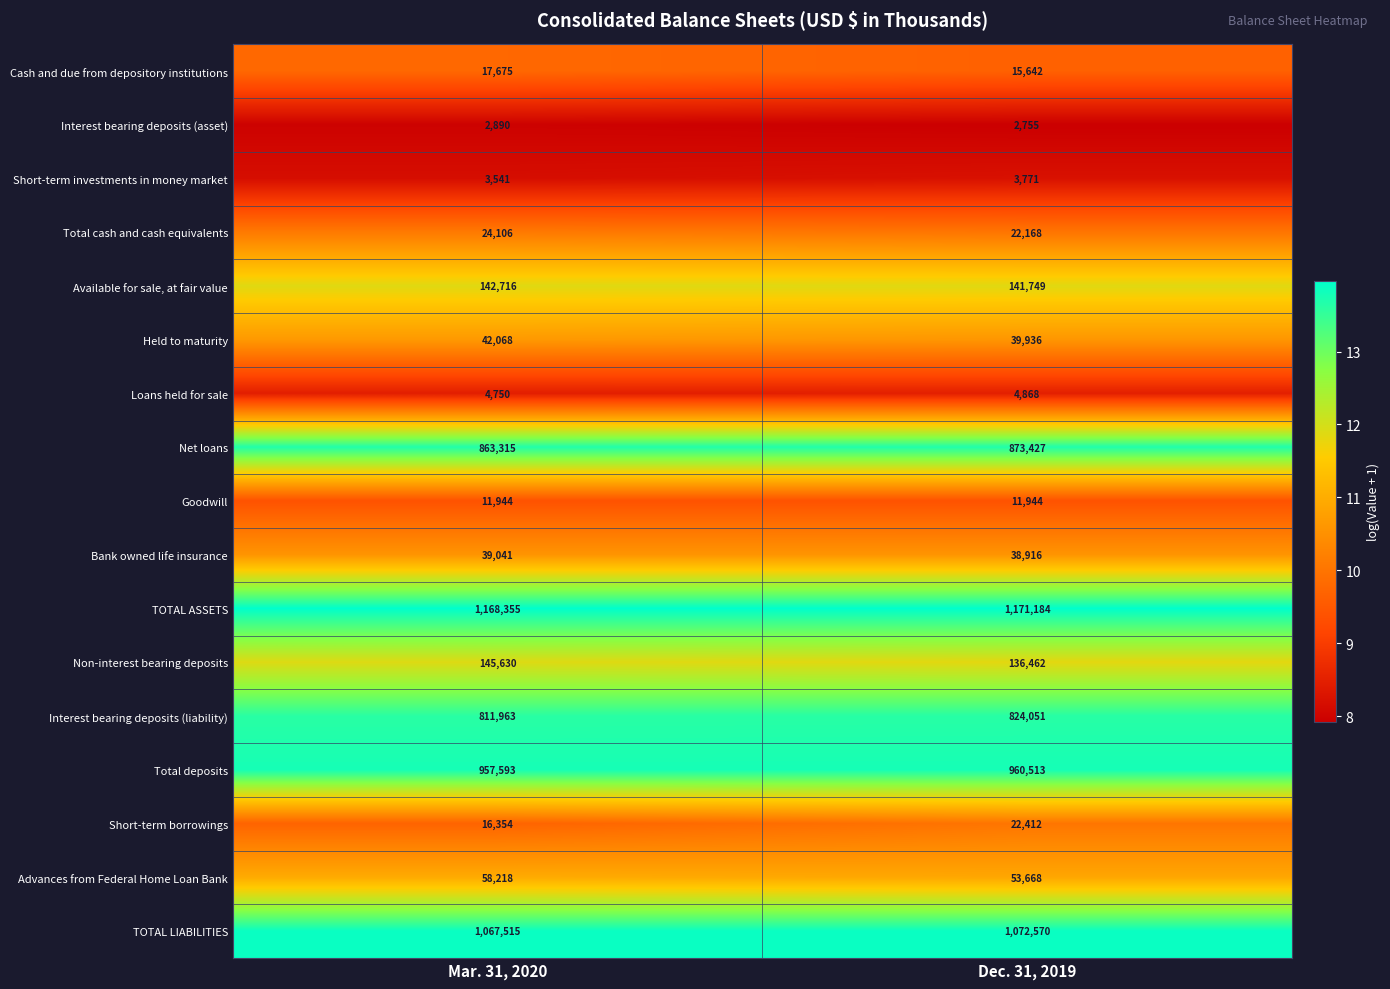

True or false: Held to maturity has a value of 69006 at Mar. 31, 2020.

False